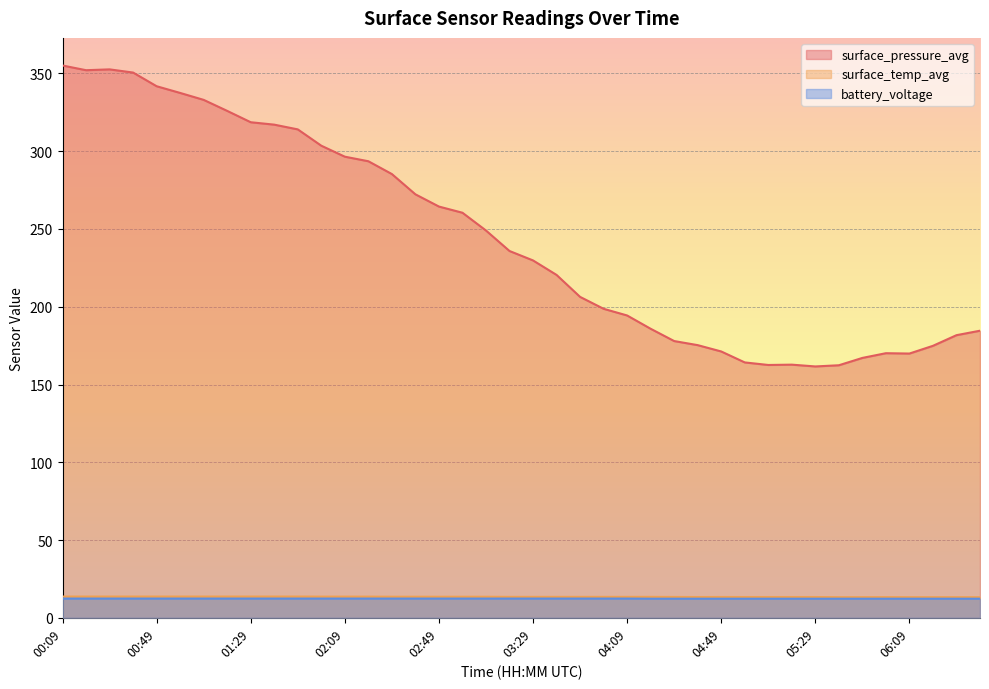

True or false: battery_voltage and surface_temp_avg intersect in this chart.

False